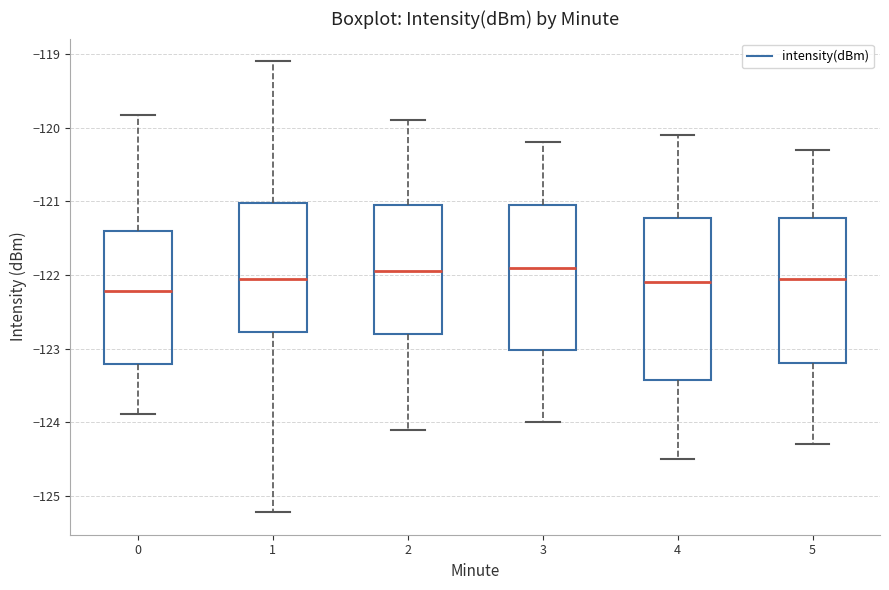

Reading left to right, read every box against the y-axis: the position of its median line, the range the box covers, and the ends of its whiskers. The values are not printed on the chart, so give them approximately, as read against the axis.

0: median -122.2, box -123.2 to -121.4, whiskers -123.9 to -119.8
1: median -122.0, box -122.8 to -121.0, whiskers -125.2 to -119.1
2: median -121.9, box -122.8 to -121.0, whiskers -124.1 to -119.9
3: median -121.9, box -123.0 to -121.0, whiskers -124.0 to -120.2
4: median -122.1, box -123.4 to -121.2, whiskers -124.5 to -120.1
5: median -122.0, box -123.2 to -121.2, whiskers -124.3 to -120.3